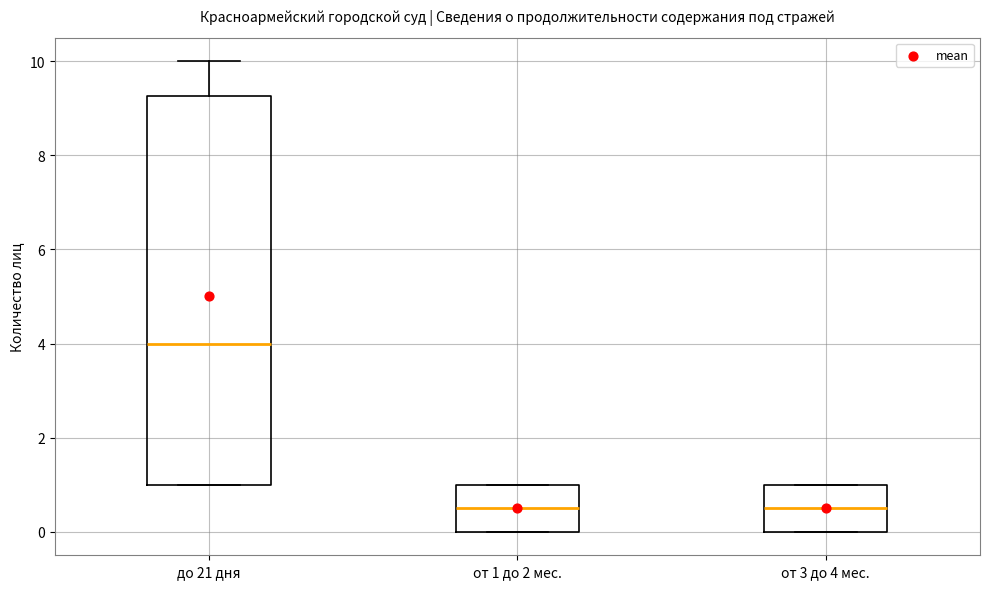

Which box has the highest median line?

до 21 дня